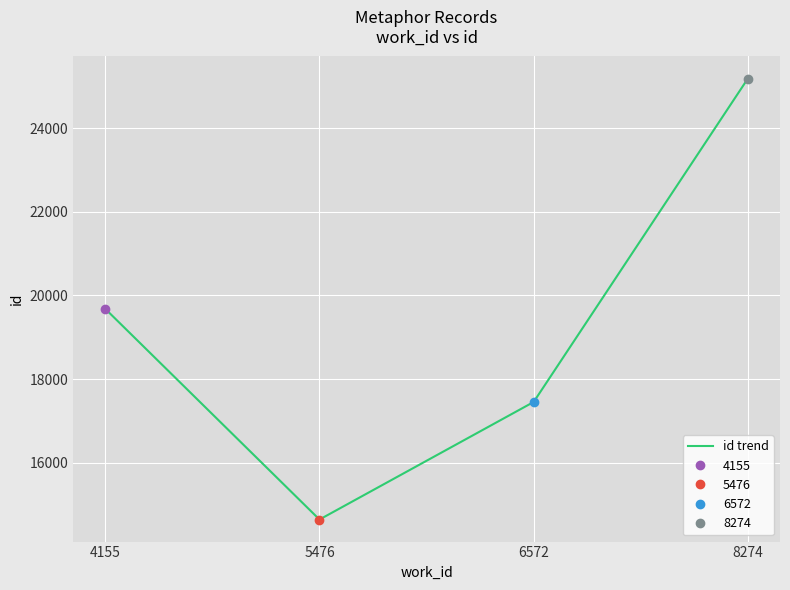

What is the sum of the values at 5476 and 8274?

39824